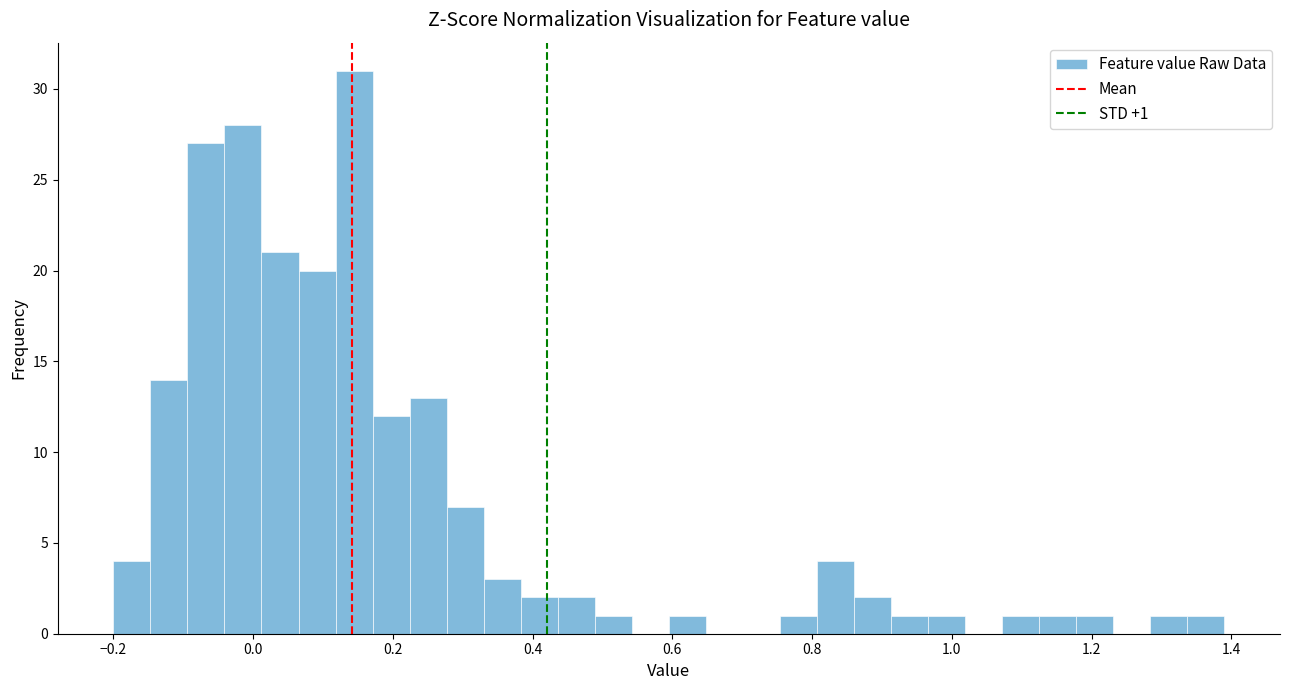

Around what value on the x-axis is the tallest bar? Give the approximate position of its centre, as read against the axis.

0.14